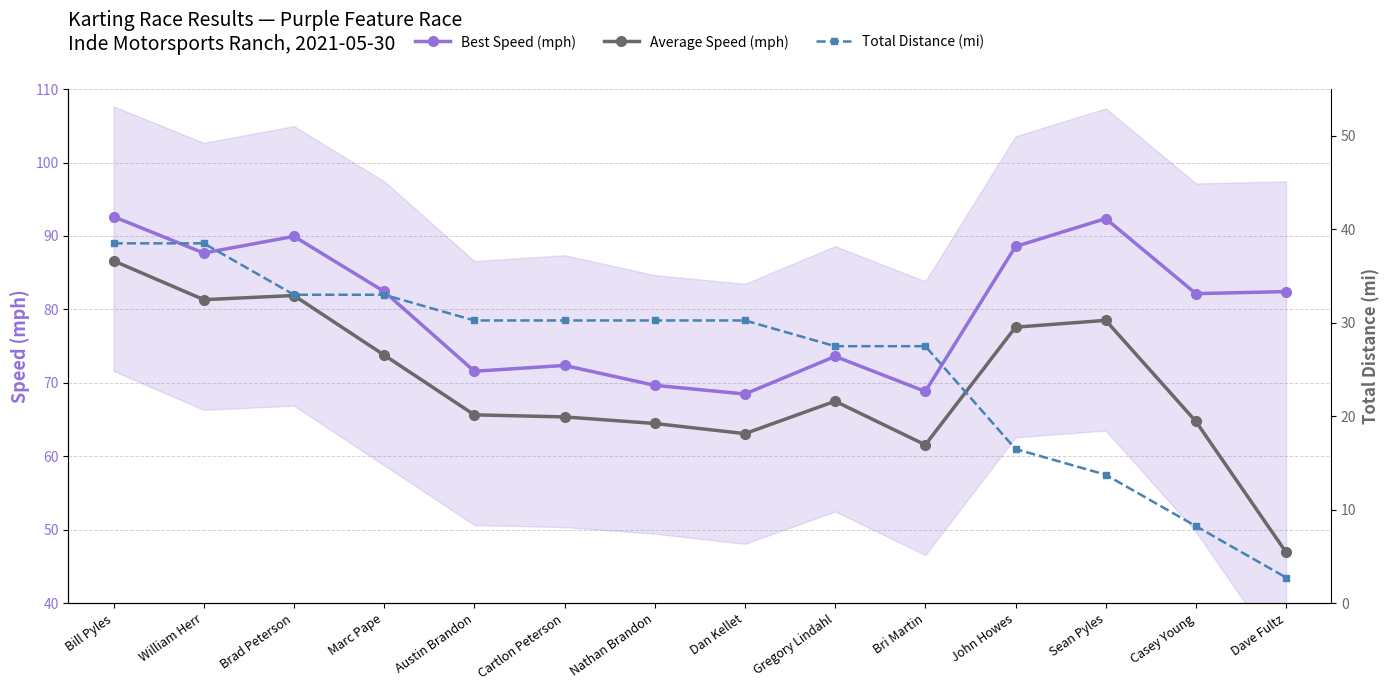

Reading left to right, what are all the values shown in this chart?

Best Speed (mph): 92.6	87.7	90.0	82.4	71.6	72.4	69.7	68.5	73.6	68.8	88.6	92.4	82.2	82.4
Average Speed (mph): 86.6	81.3	81.9	73.8	65.7	65.4	64.5	63.1	67.5	61.6	77.6	78.5	64.8	46.9
Total Distance (mi): 38.5	38.5	33.0	33.0	30.2	30.2	30.2	30.2	27.5	27.5	16.5	13.8	8.2	2.8